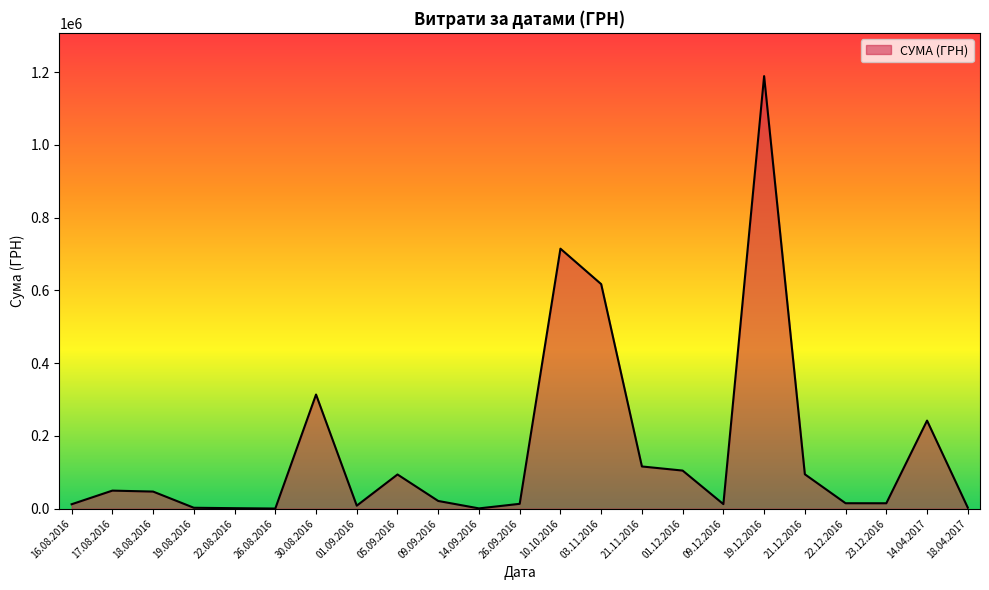

At which label is the value closest to 594863?

03.11.2016